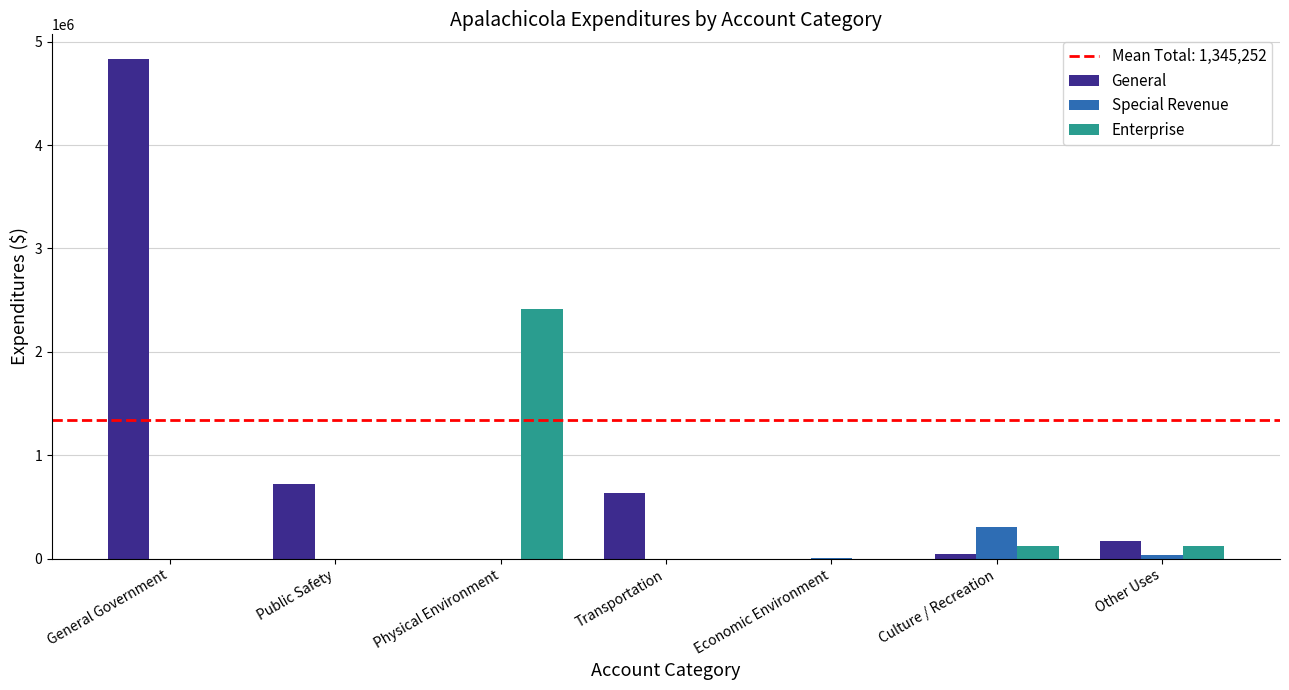

Is it true that General equals -3277378 at Economic Environment?

False